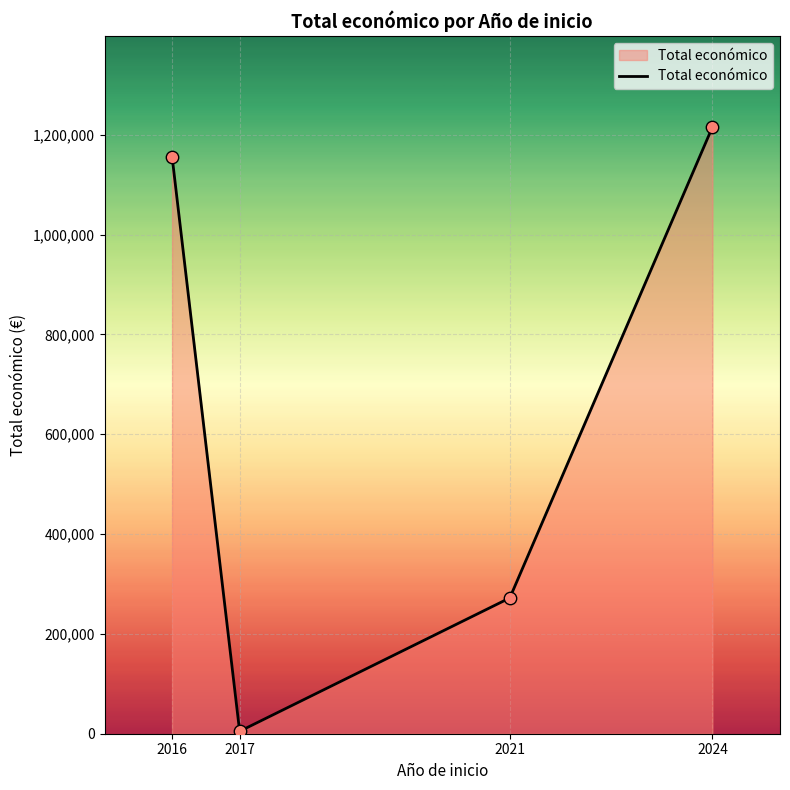

Which has a higher value, 2021 or 2017?

2021